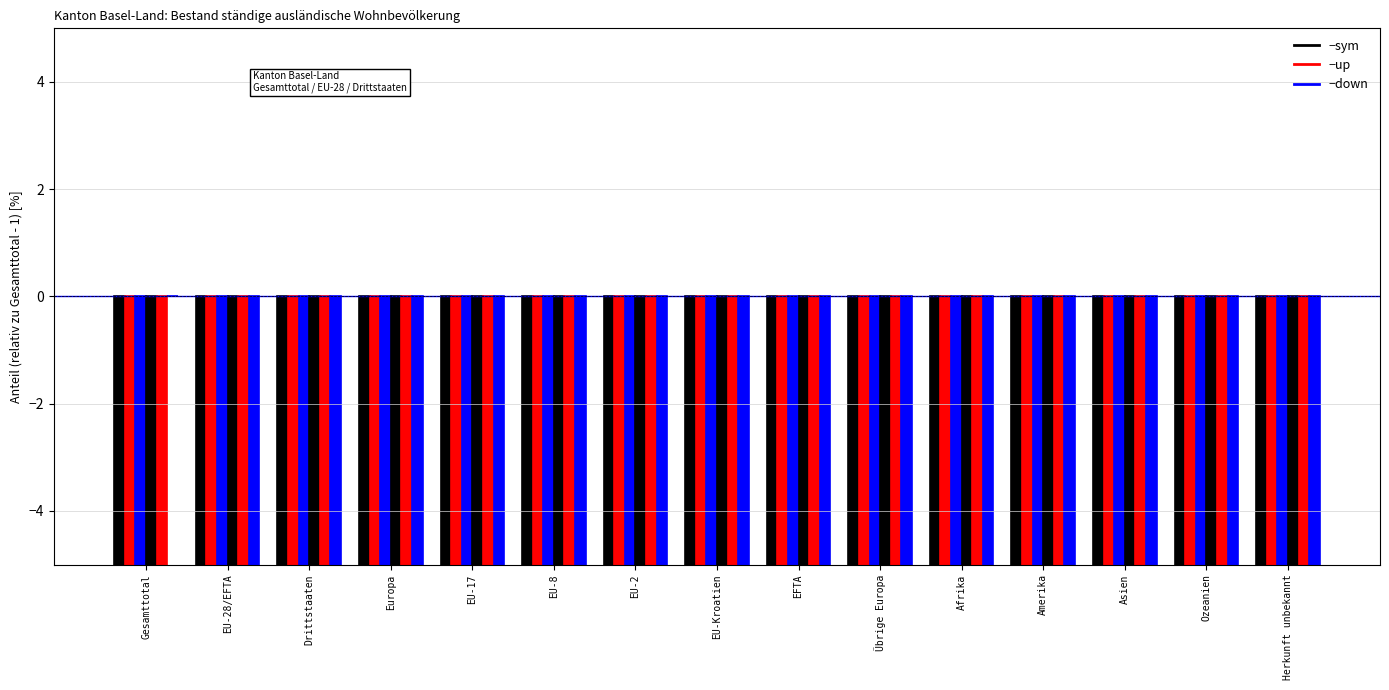

Are the bars grouped side by side (vs. stacked)?

Yes